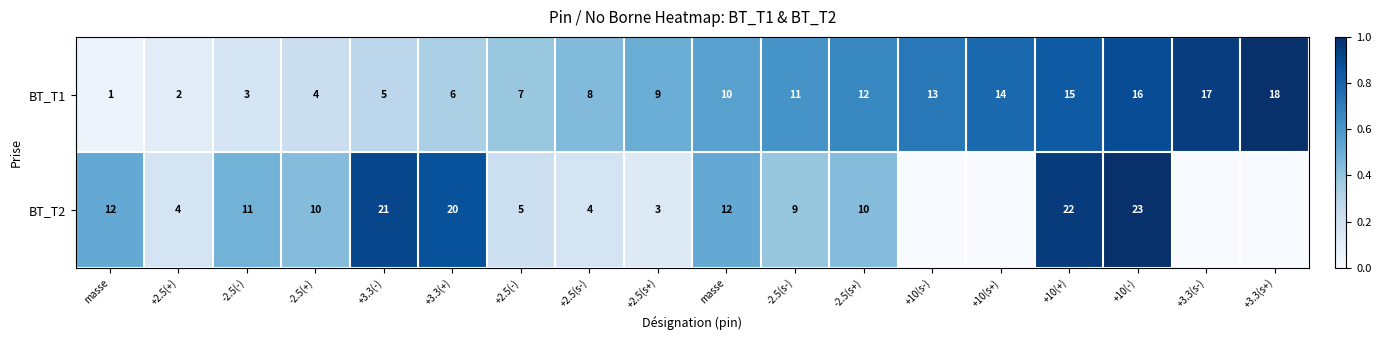

How many categories are shown in the chart?

18